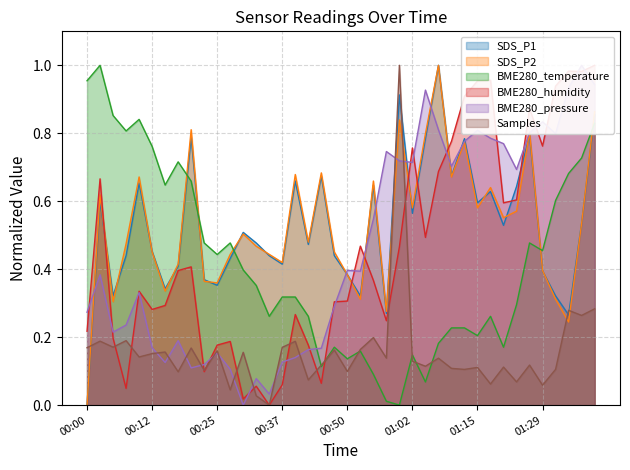

Which series has the widest spread of values?

SDS_P1